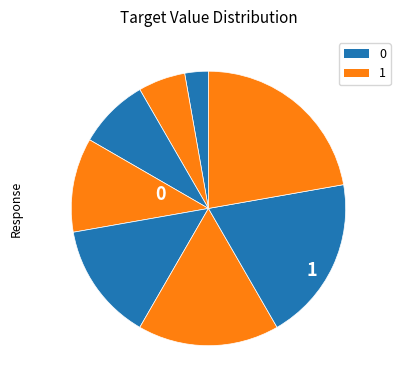

Count the number of slices in the pie.

8